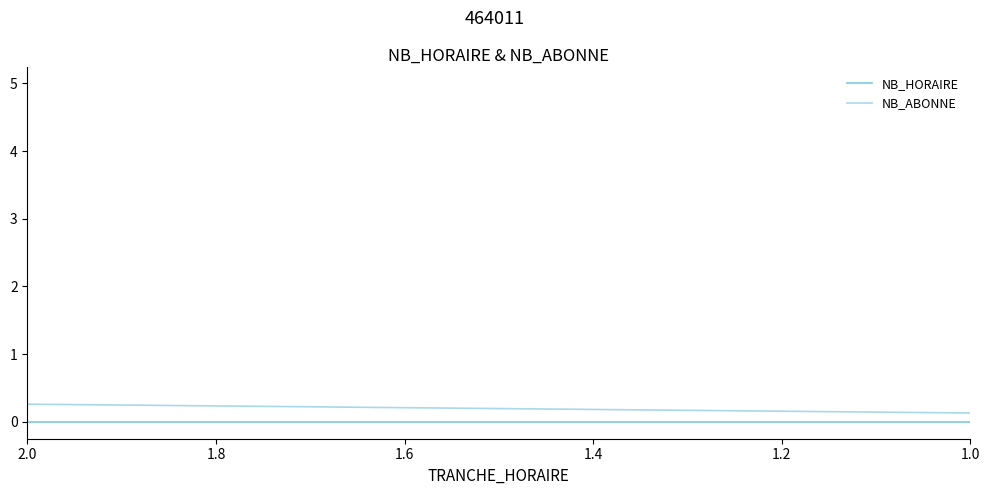

List the series in order of their overall mean, highest first.

NB_HORAIRE, NB_ABONNE